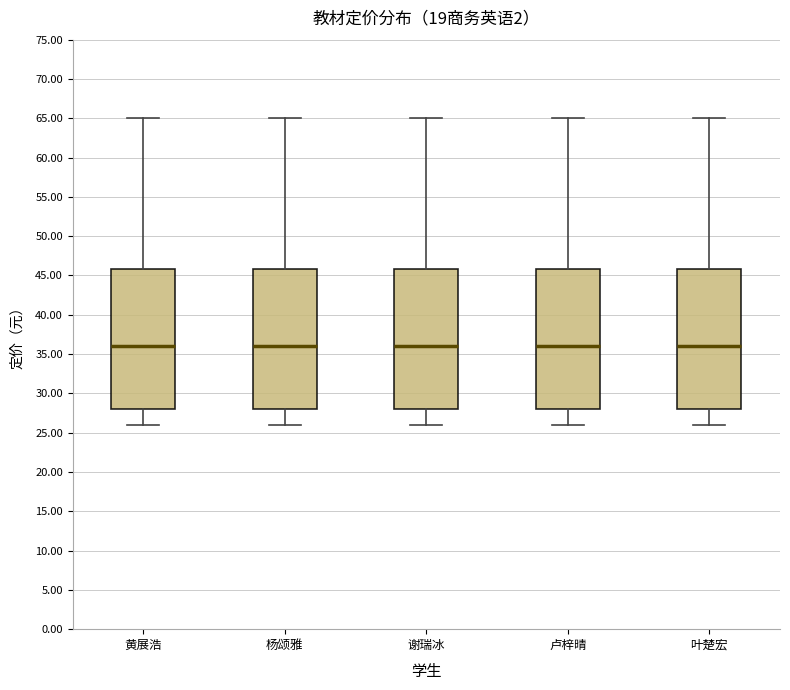

Reading left to right, transcribe this box plot: for each box, give where its median line is, the range the box spans, and where its two whiskers end, as read against the y-axis. The values are not printed on the chart, so give them approximately, as read against the axis.

黄展浩: median 36, box 28 to 46, whiskers 26 to 65
杨颂雅: median 36, box 28 to 46, whiskers 26 to 65
谢瑞冰: median 36, box 28 to 46, whiskers 26 to 65
卢梓晴: median 36, box 28 to 46, whiskers 26 to 65
叶楚宏: median 36, box 28 to 46, whiskers 26 to 65